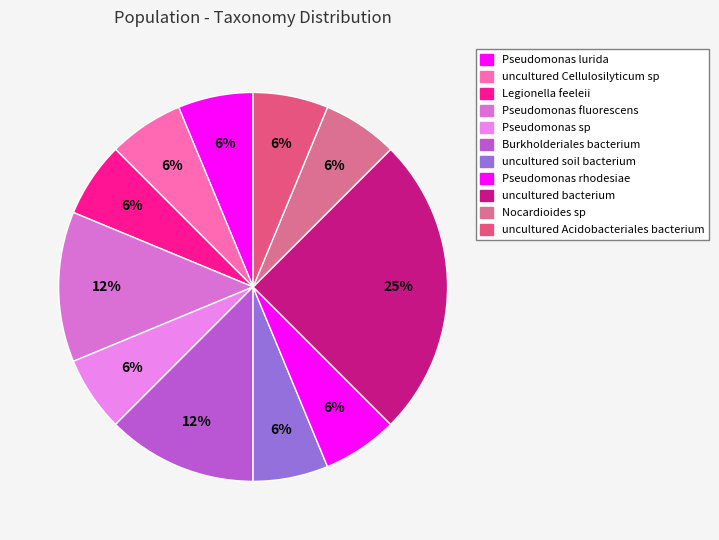

How many segments does this pie chart have?

11